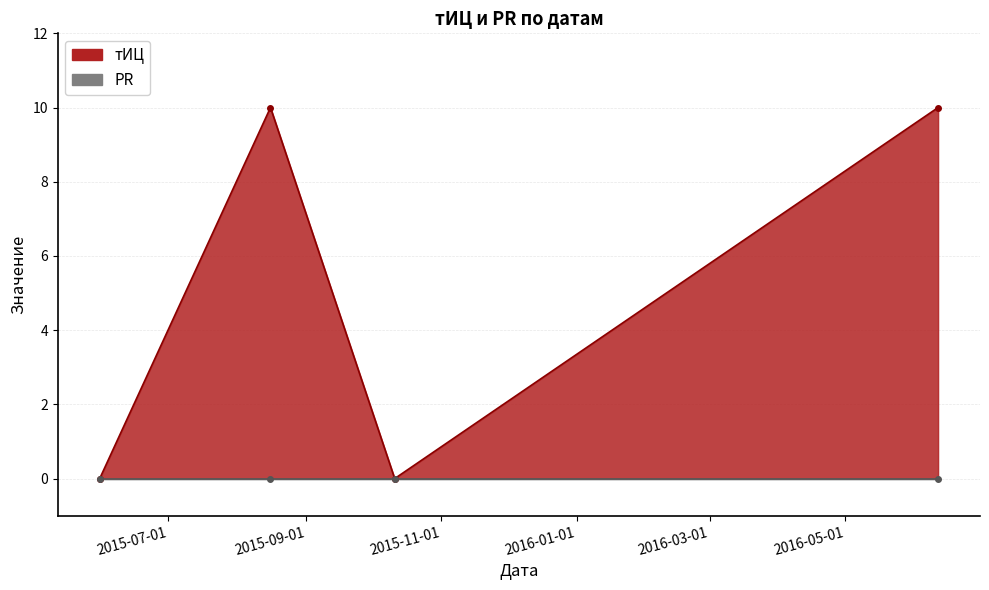

At which category does the data reach its first local peak?

2015-08-16